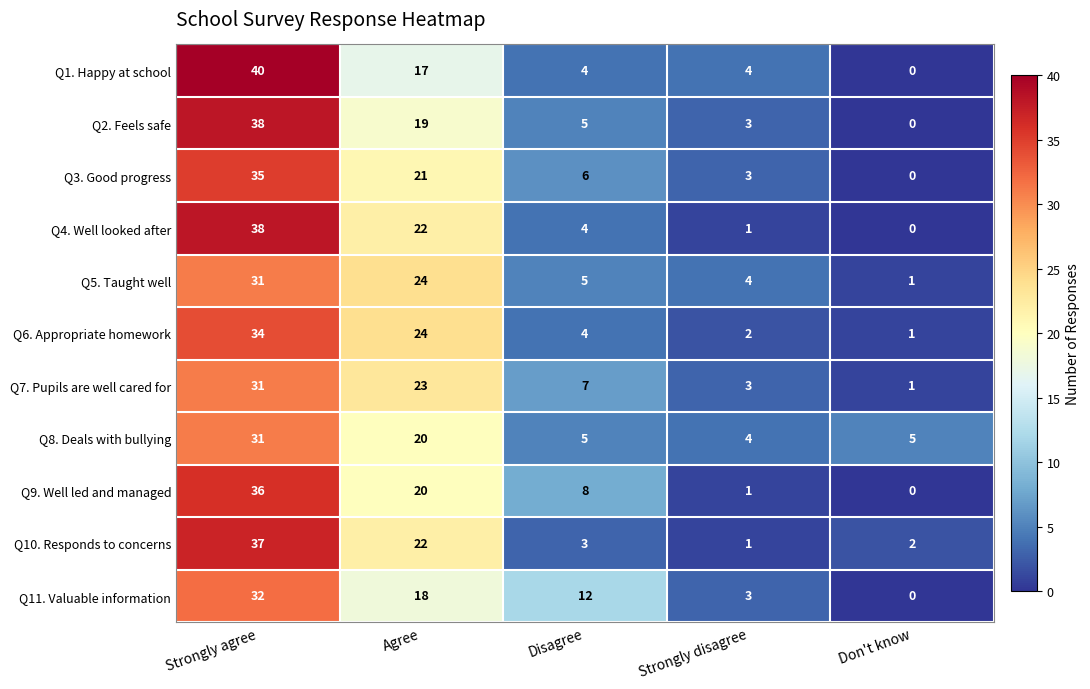

The value of Q6. Appropriate homework at Agree is 24. True or false?

True